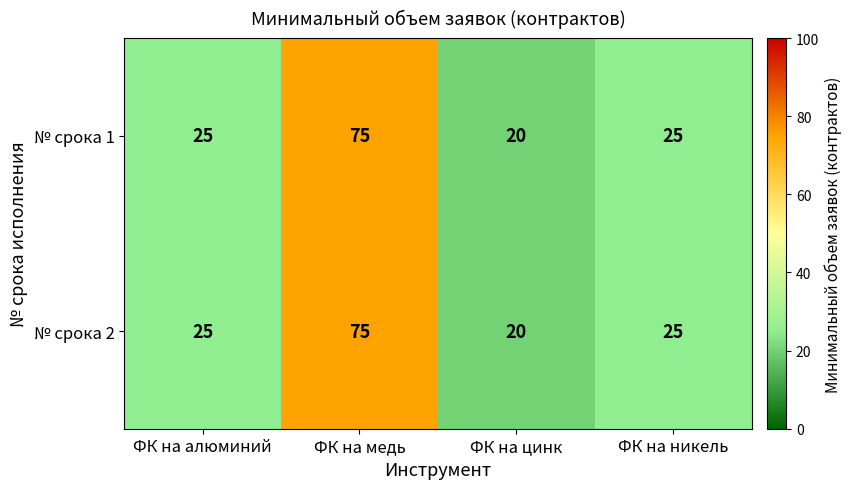

What value does the № срока 1 series have at ФК на медь, to the nearest 10?

80